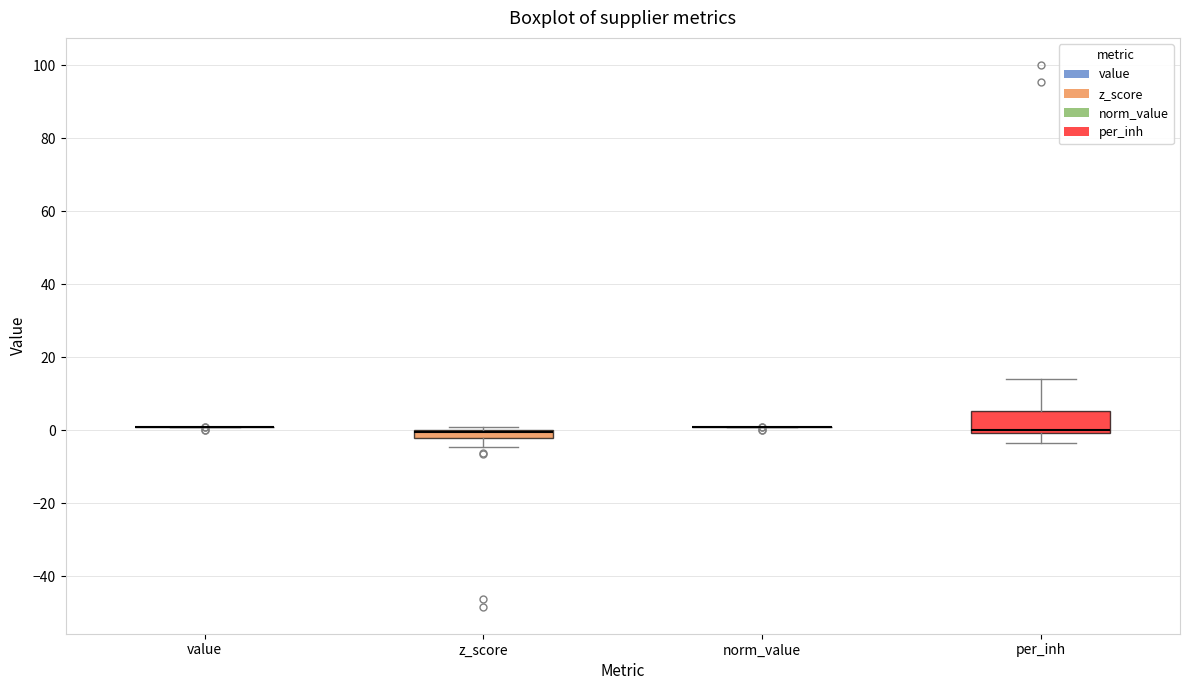

Where does the upper whisker of the box for per_inh end on the y-axis? The values are not printed on the chart, so give them approximately, as read against the axis.

14